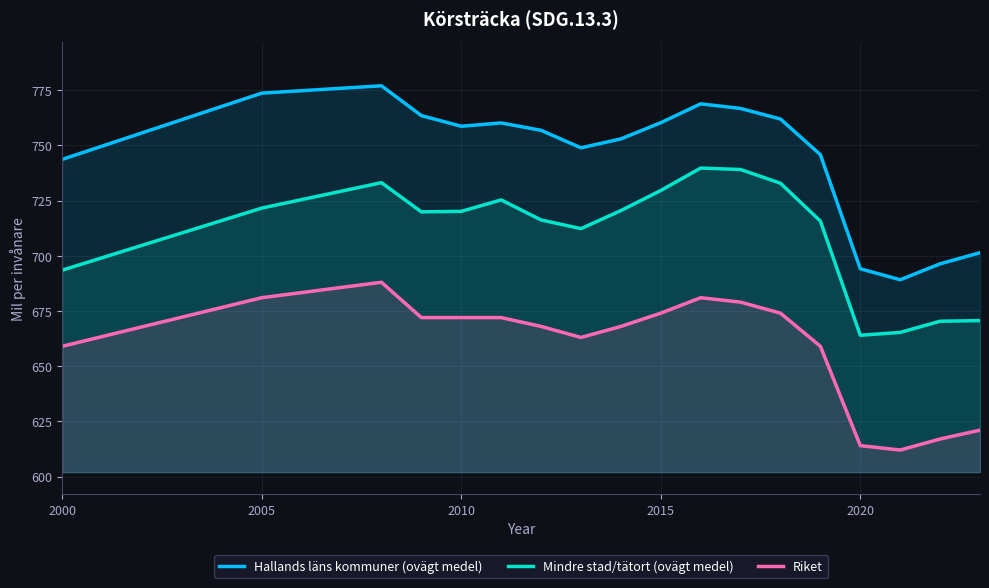

True or false: Riket has more than 1 interior local peaks.

True